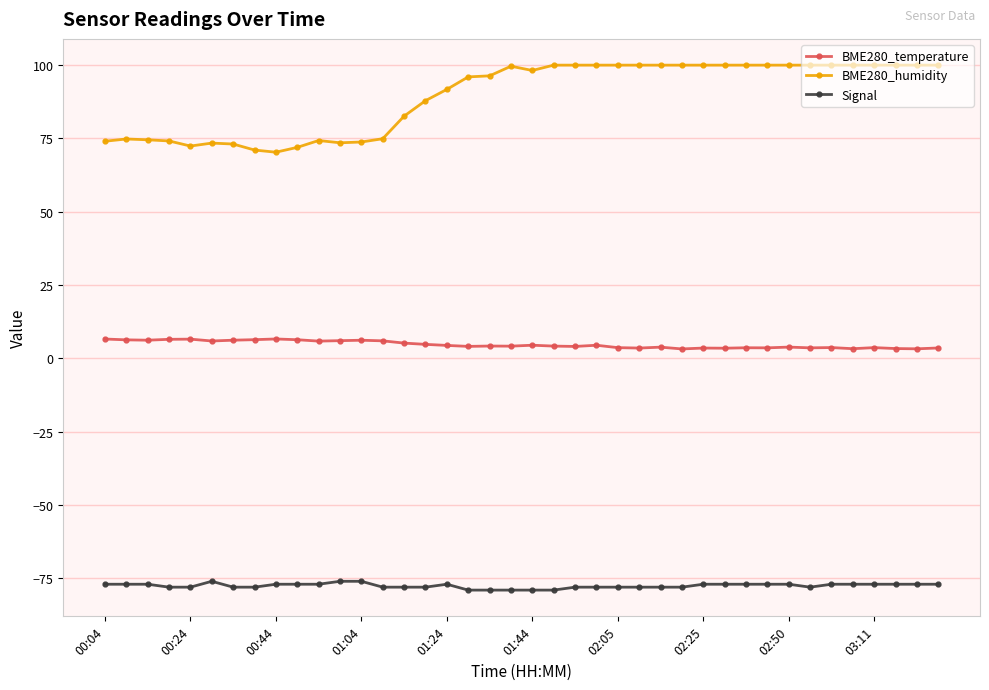

How many data points does each series have?

40